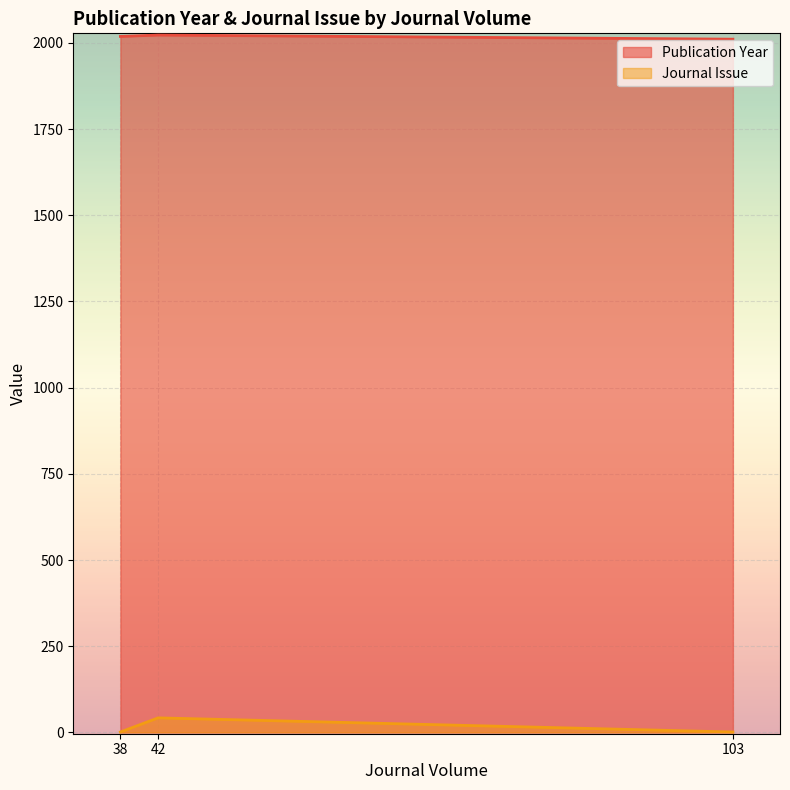

Which series has the largest total across all categories?

Publication Year